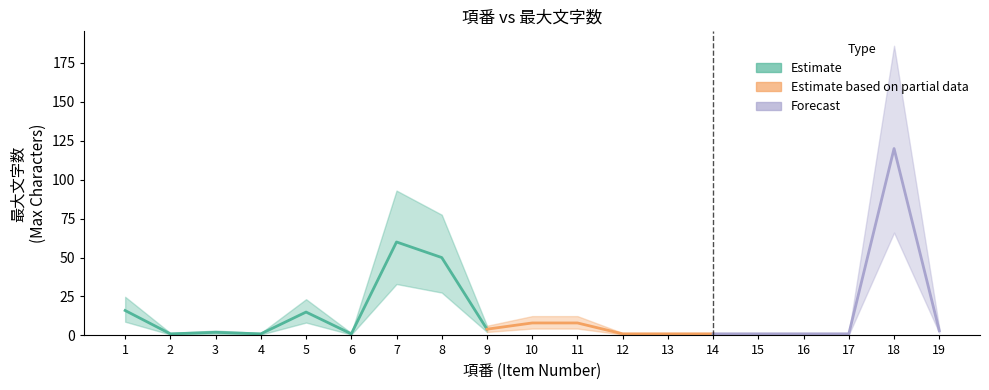

At which category does the chart reach its minimum across all series?

2